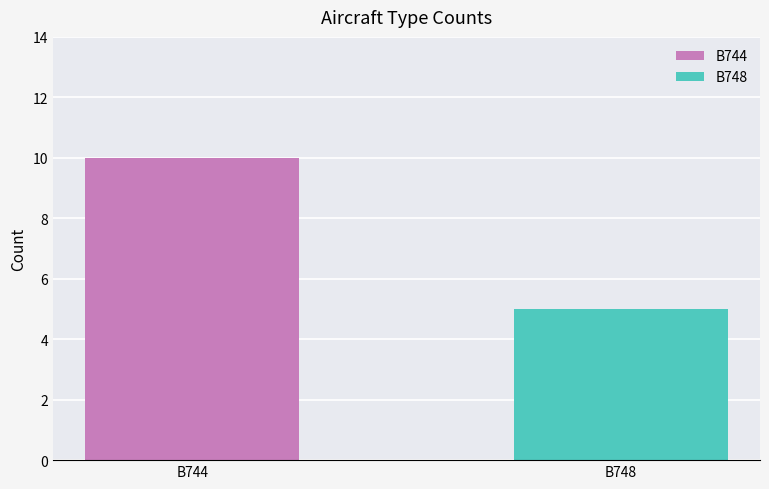

List the labels in order of value, smallest first.

B748, B744